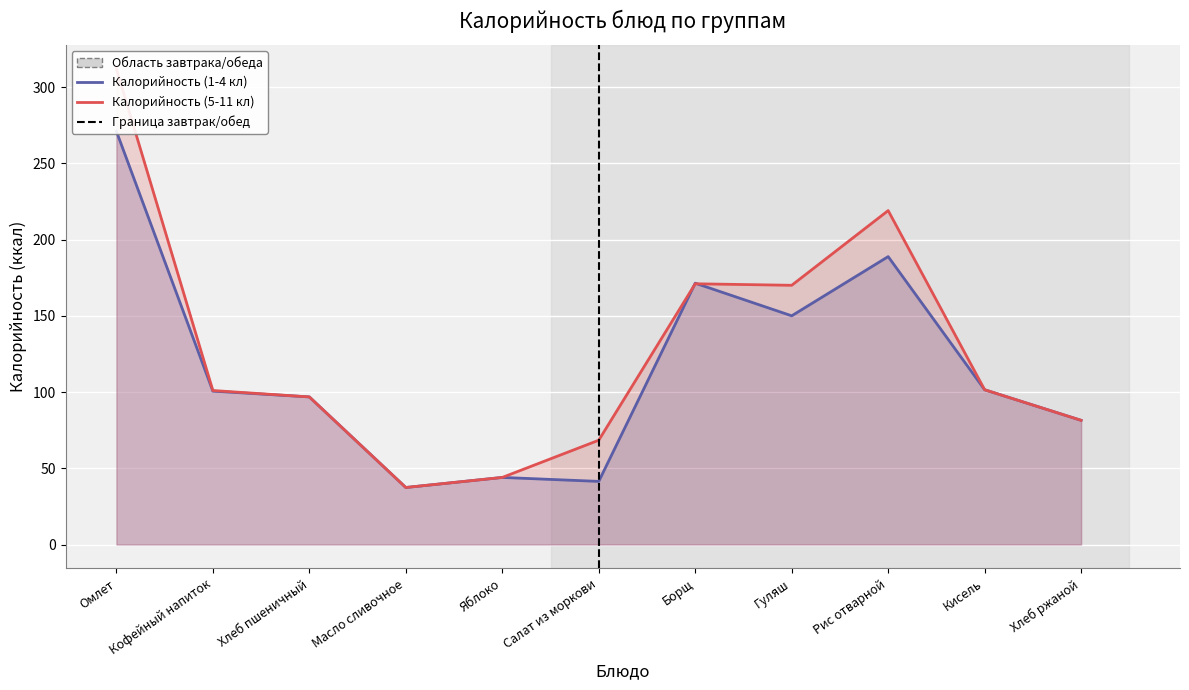

What is the lowest value of the Калорийность (5-11 кл) series?

37.4